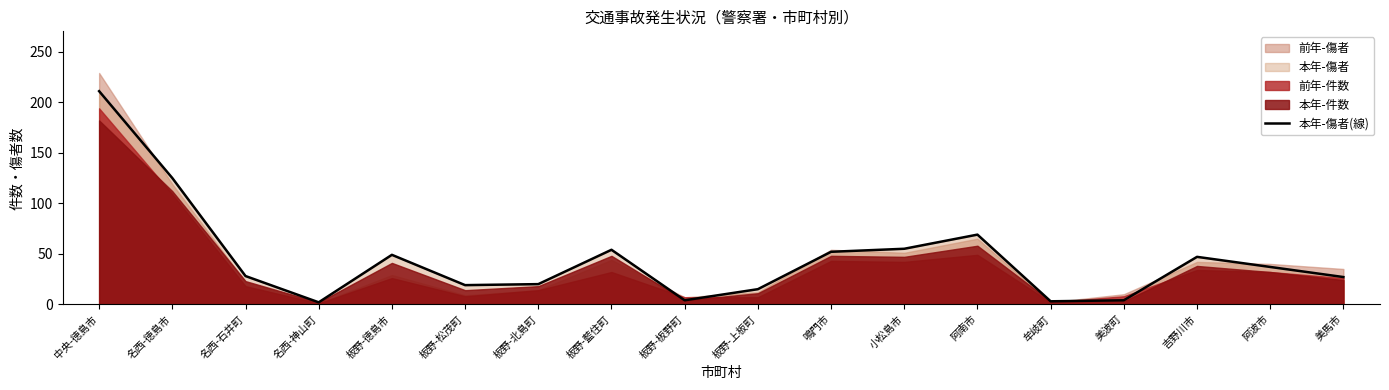

Reading left to right, list all the values displayed in this chart.

211	125	28	2	49	19	20	54	4	15	52	55	69	3	4	47	37	27